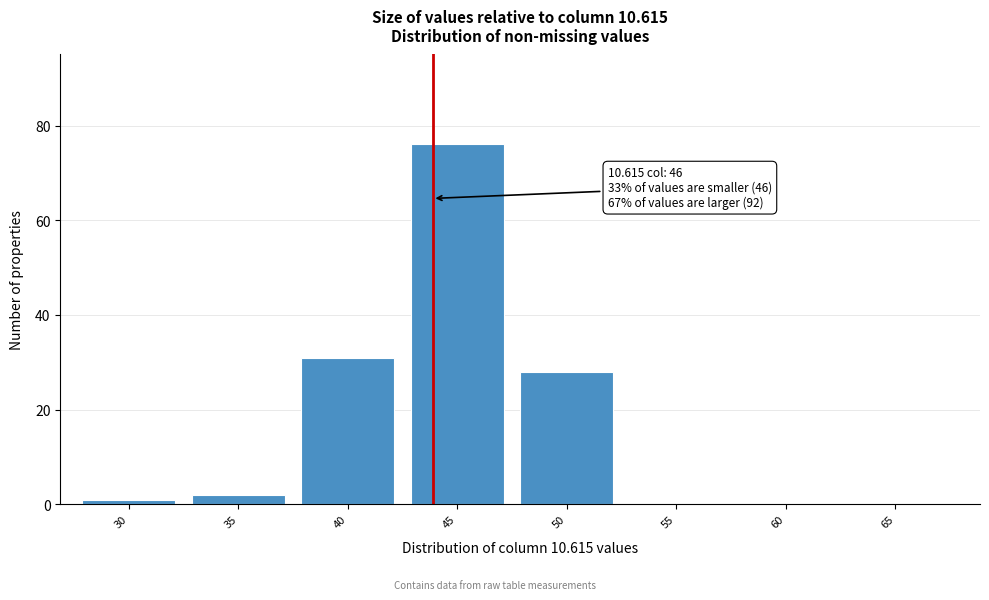

Reading left to right, transcribe all the data shown in this chart.

30=1	35=2	40=31	45=76	50=28	55=0	60=0	65=0